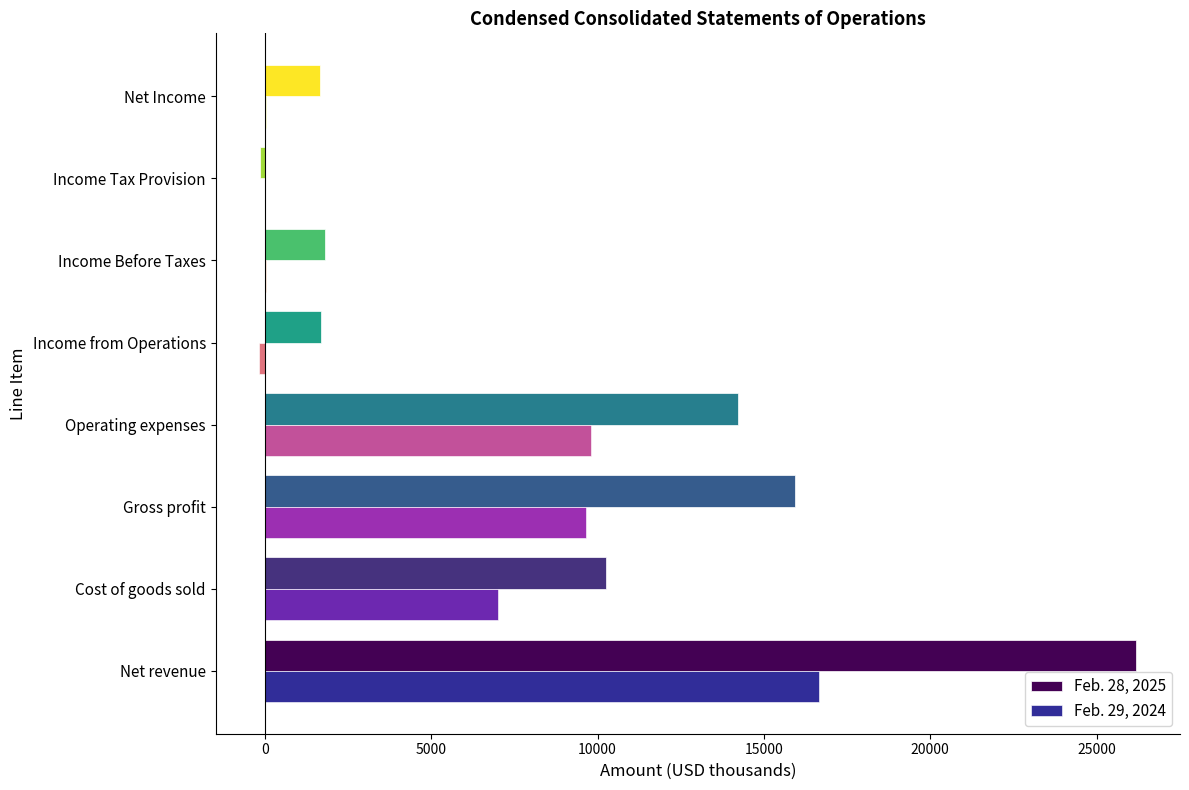

Count the number of data series in this chart.

2